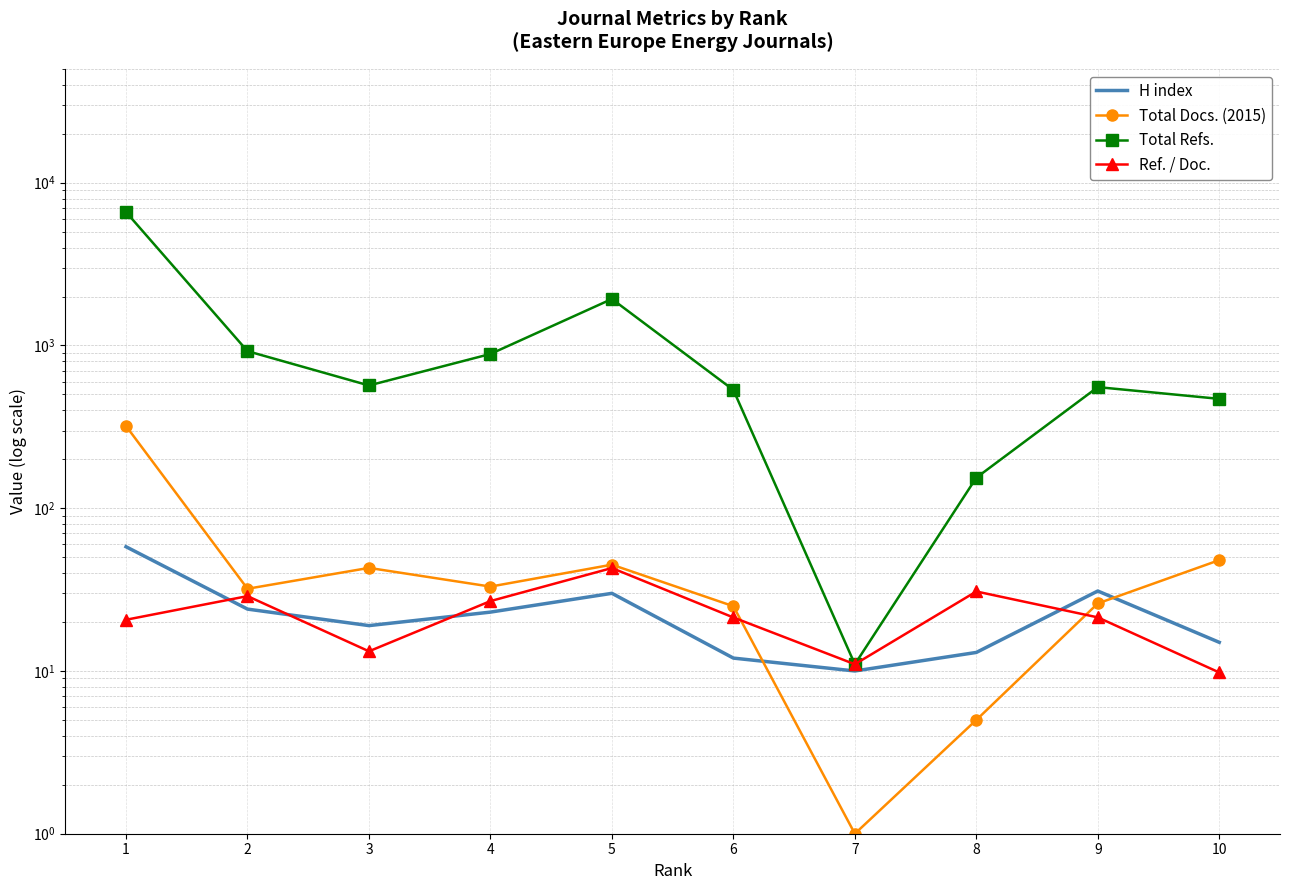

True or false: Ref. / Doc. and Total Refs. cross at least once.

False